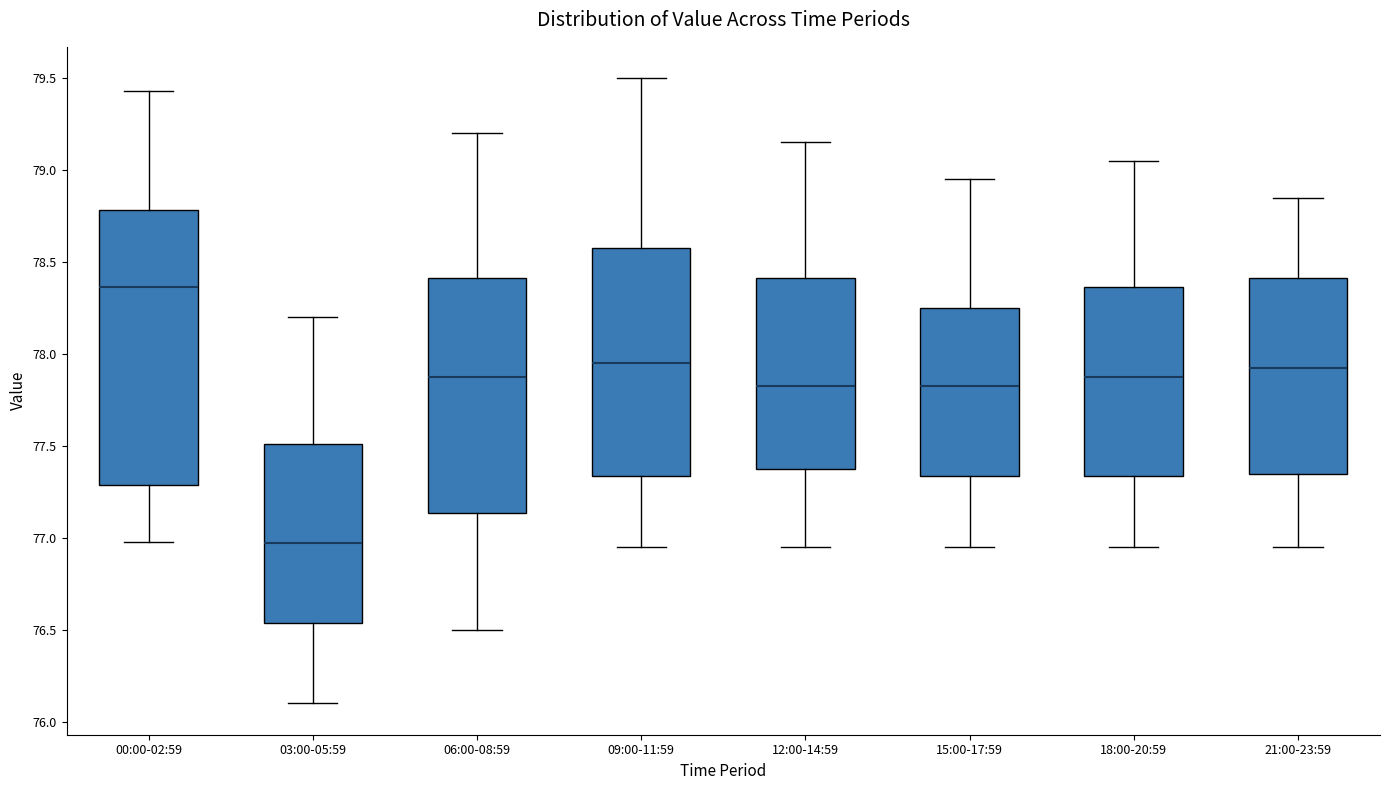

Where is the lower edge of the box for 12:00-14:59 on the y-axis? The values are not printed on the chart, so give them approximately, as read against the axis.

77.40